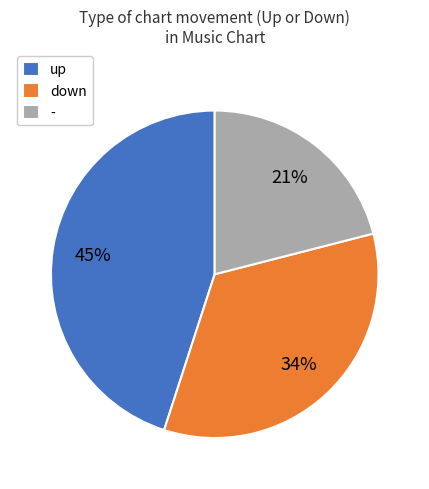

To the nearest percent, what is the average slice percentage?

33%